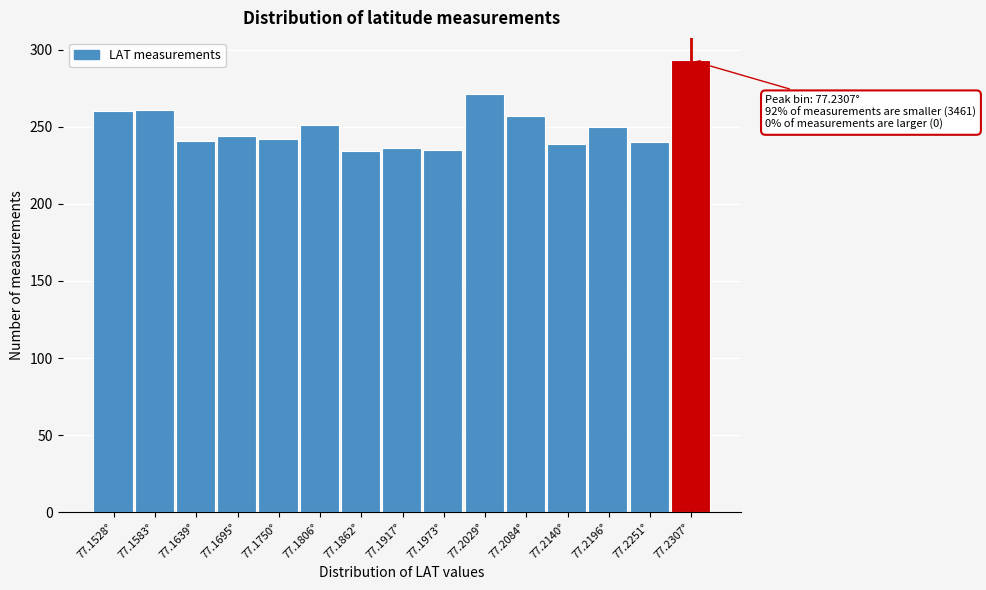

Over which range of the x-axis is the bar tallest?

77.228 to 77.233